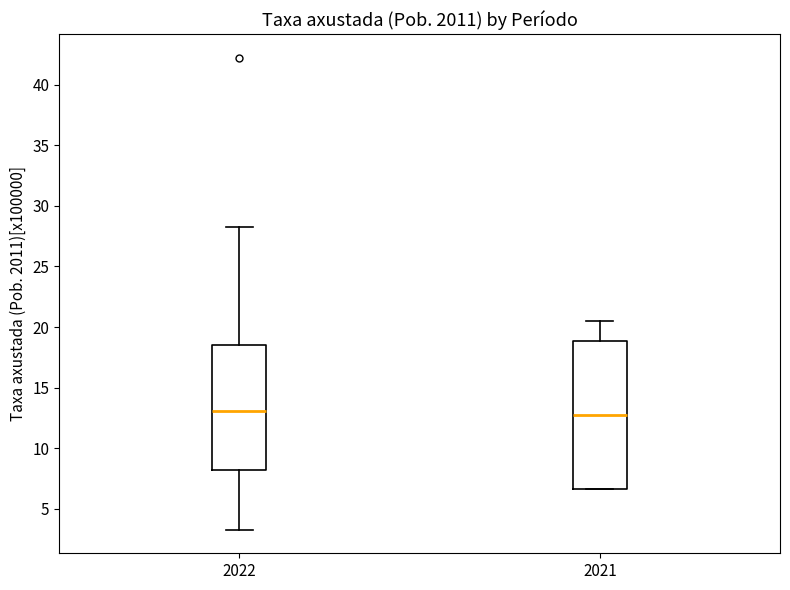

Reading left to right, transcribe this box plot: for each box, give where its median line is, the range the box spans, and where its two whiskers end, as read against the y-axis. The values are not printed on the chart, so give them approximately, as read against the axis.

2022: median 13.0, box 8.0 to 18.5, whiskers 3.5 to 28.0
2021: median 12.5, box 6.5 to 19.0, whiskers 6.5 to 20.5